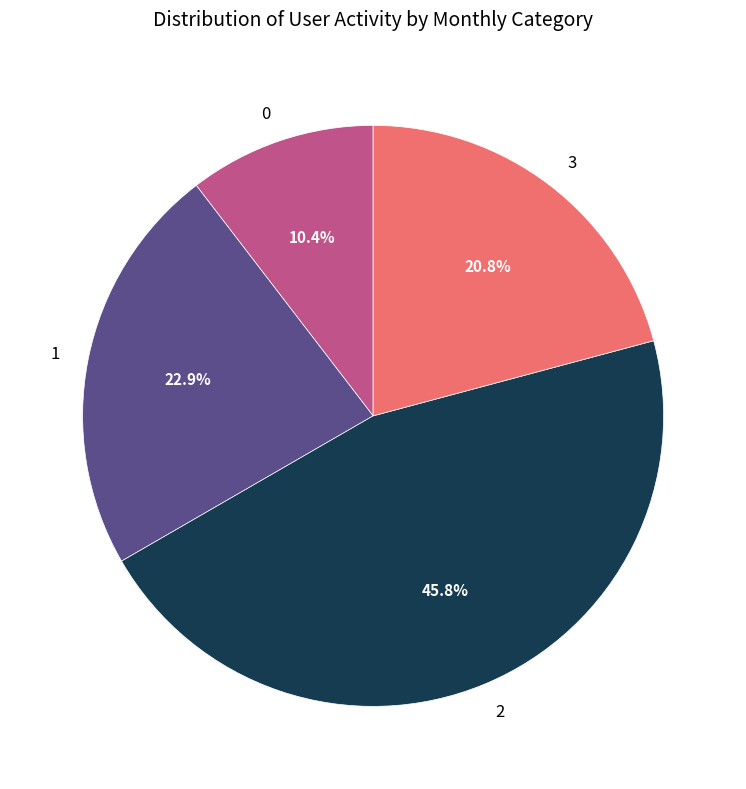

What is the ratio of the value at 2 to the value at 3?

2.2